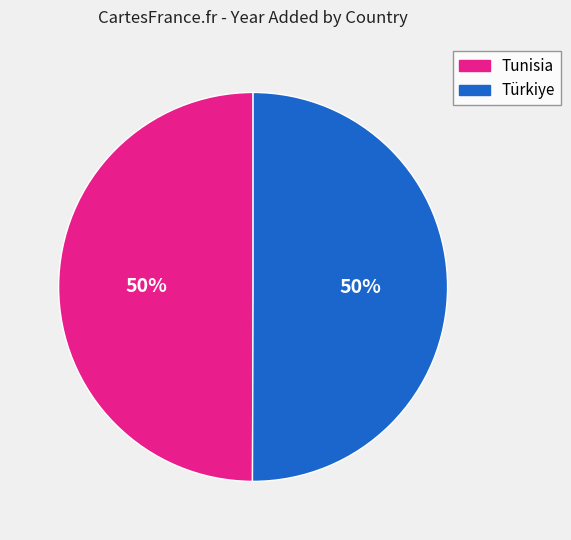

Combined, do Tunisia and Türkiye account for over 50%?

Yes